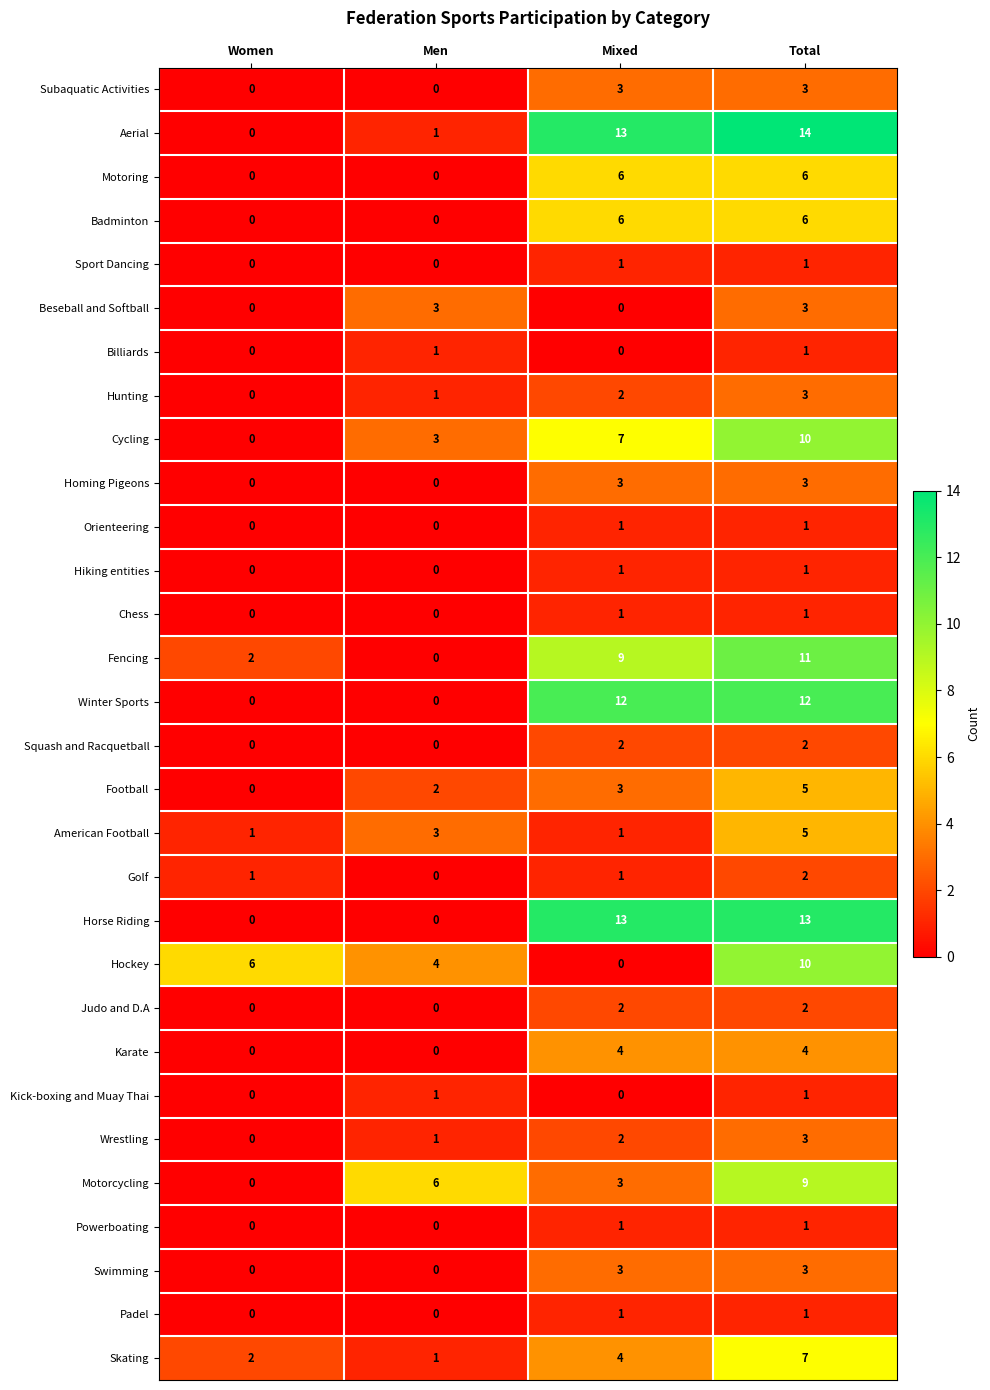

What is the maximum value shown in the chart?

14